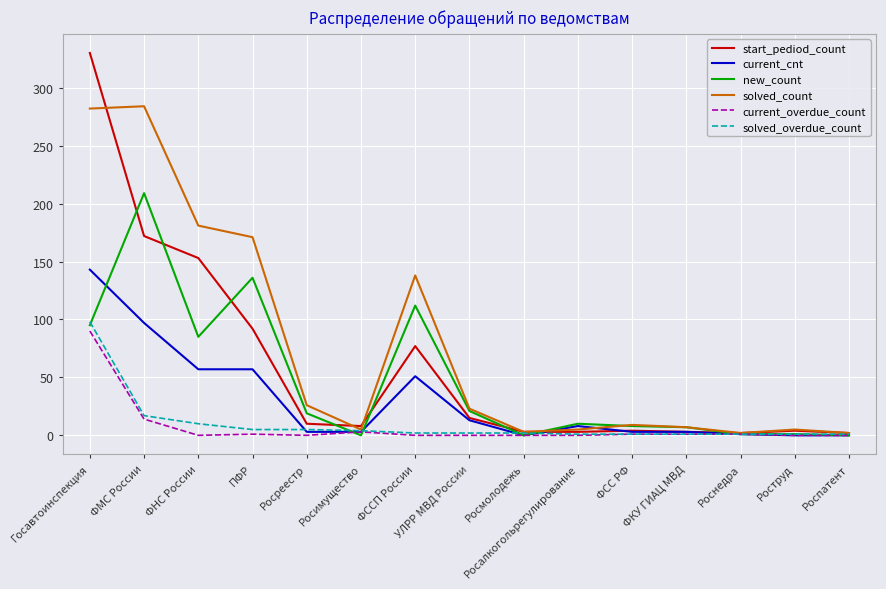

At which label does current_cnt first exceed 3?

Госавтоинспекция